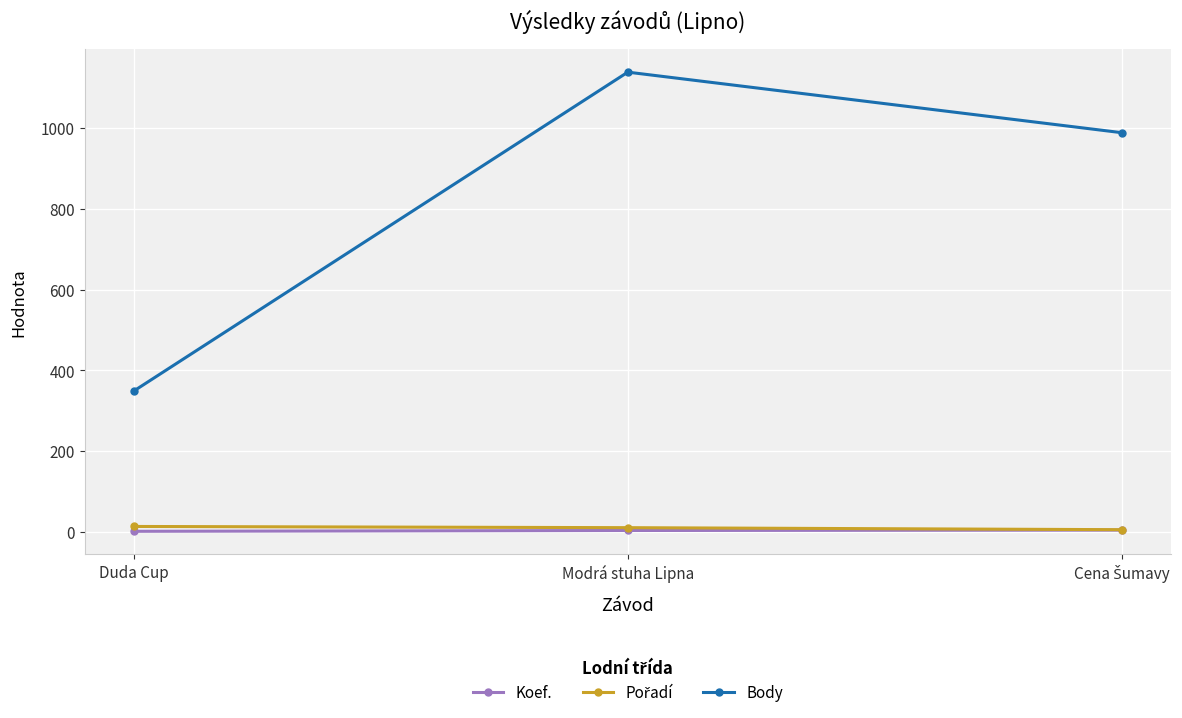

At how many categories does at least one series exceed 33?

3